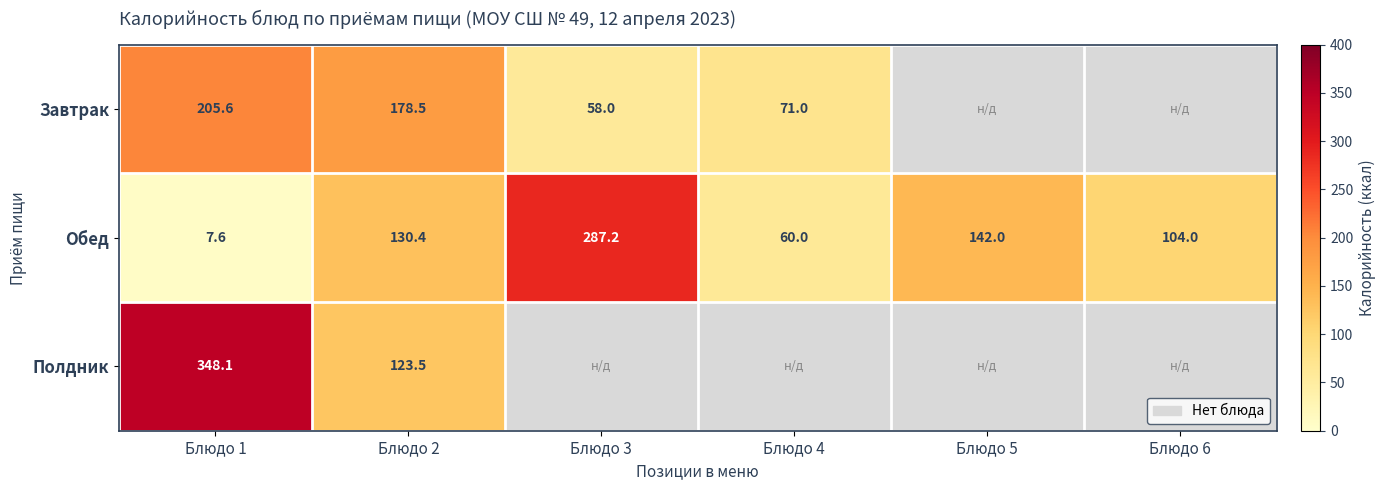

What is the greatest value displayed?

348.1